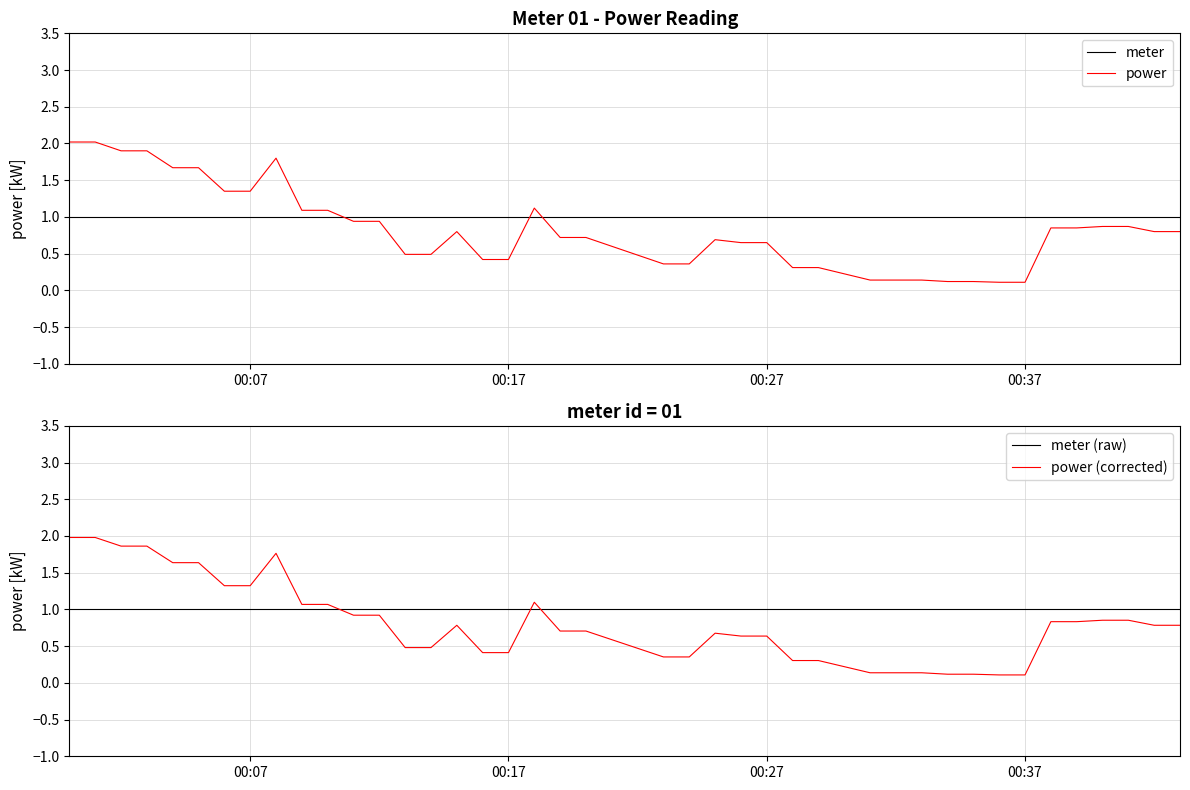

Which series has the largest total across all categories?

meter